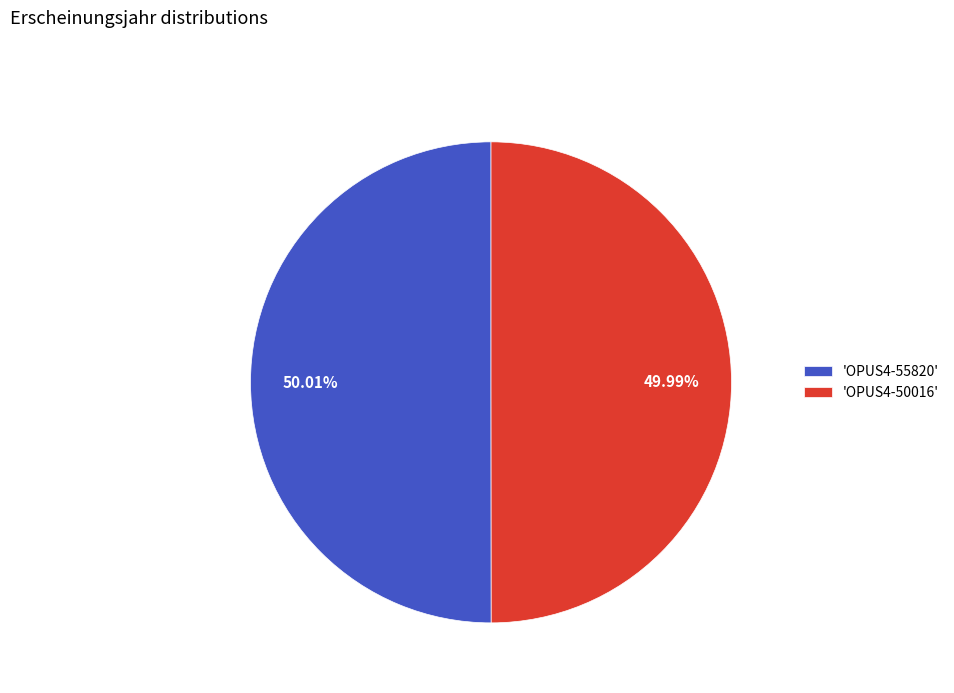

Approximately how many times larger is the value at 'OPUS4-50016' compared to 'OPUS4-55820'?

1.0